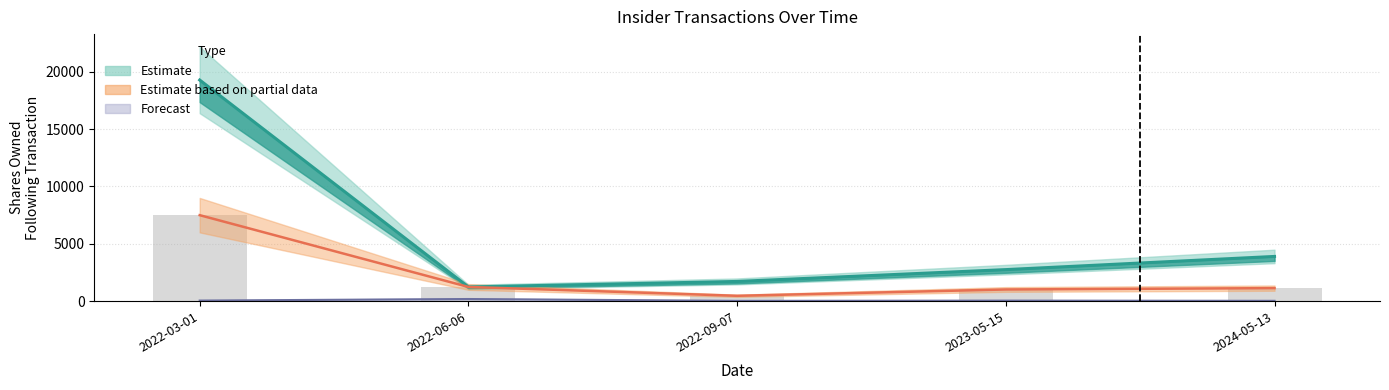

Read the sharesOwnedFollowingTransaction value at 2023-05-15, to the nearest 50.

2750